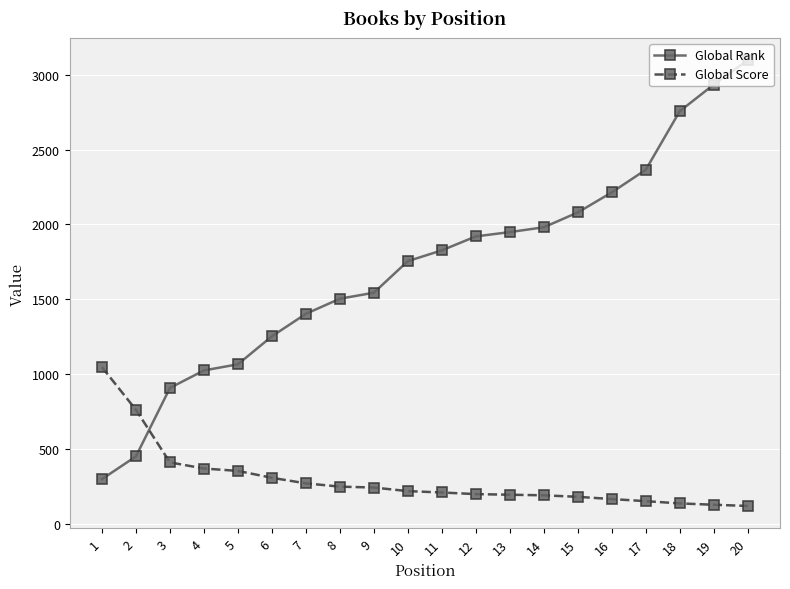

Which series has the largest range (max minus min)?

Global Rank